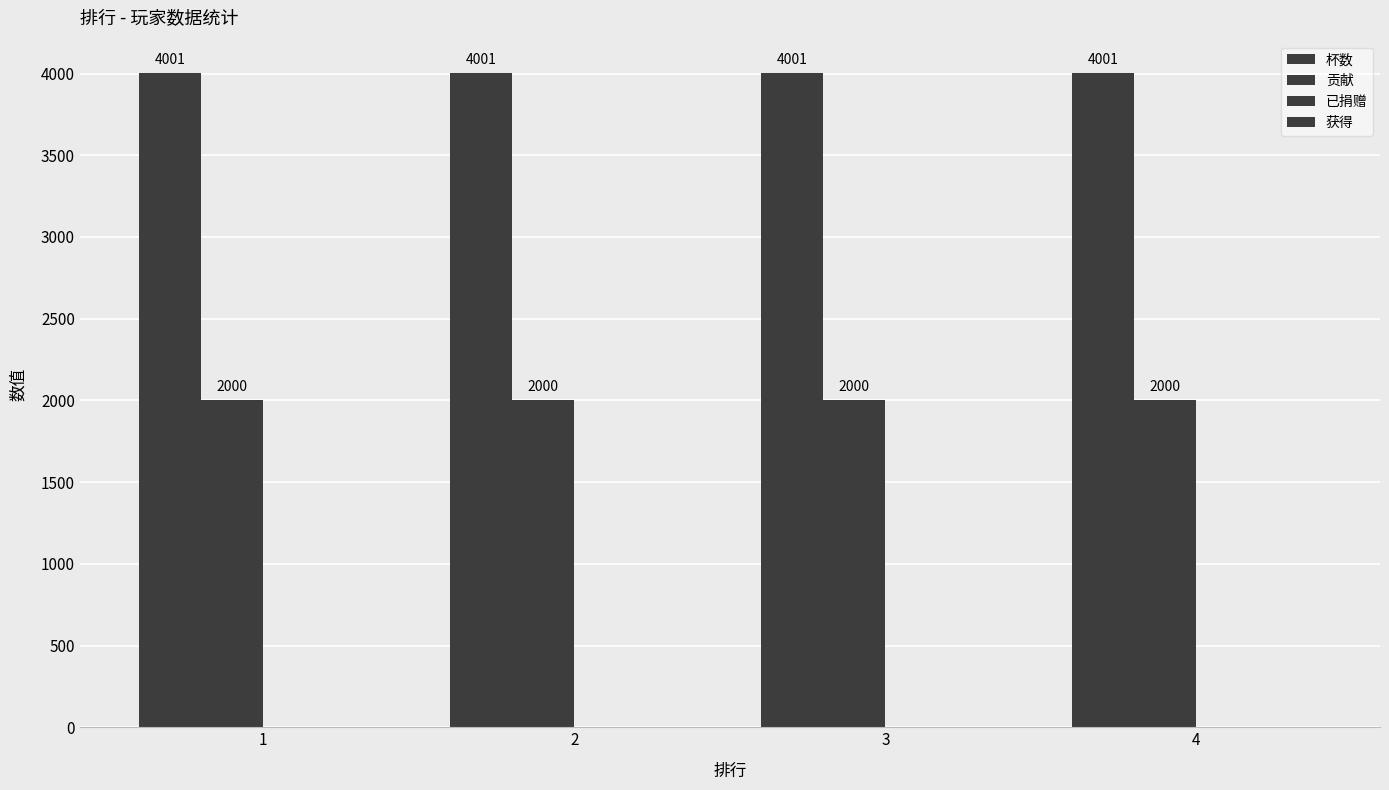

At which category is the sum across all series the highest?

1